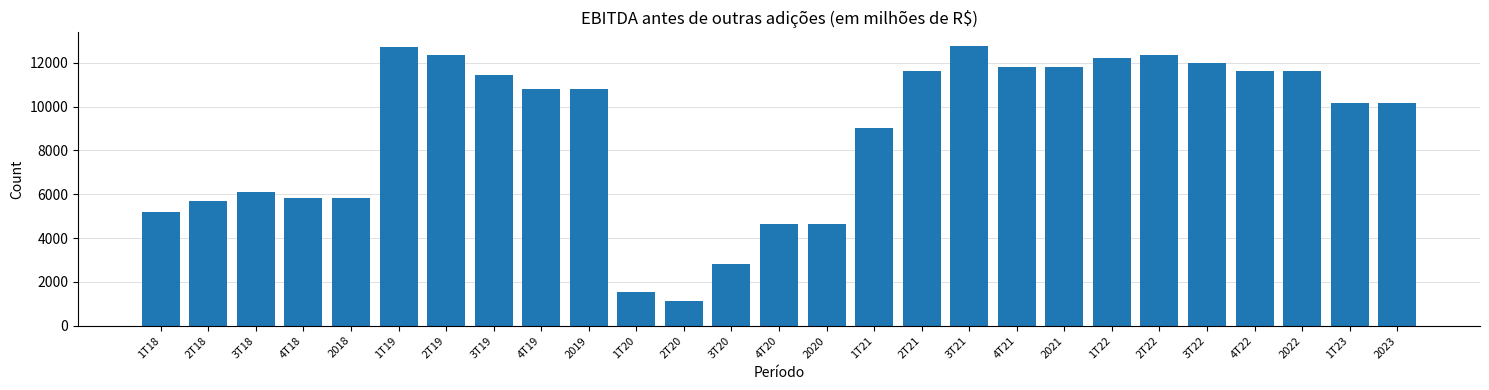

What is the label of the 8th bar from the left?

3T19